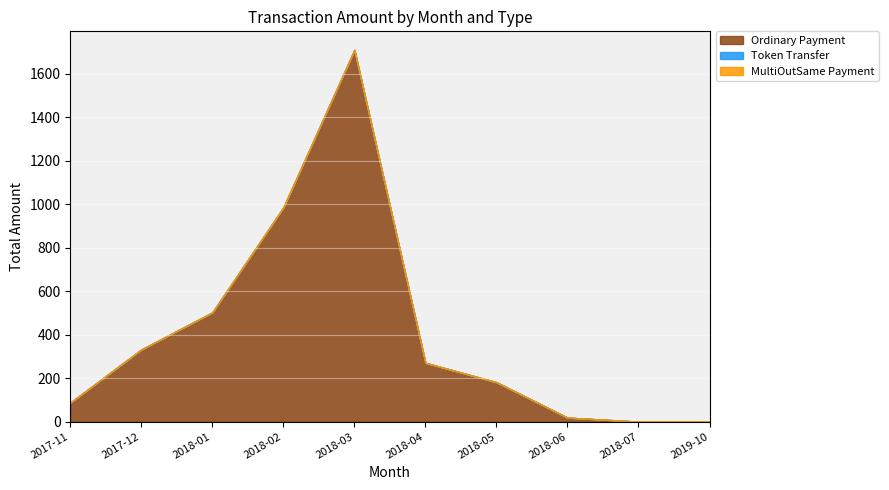

What is the difference between the Ordinary Payment values at 2018-05 and 2018-07?

181.3